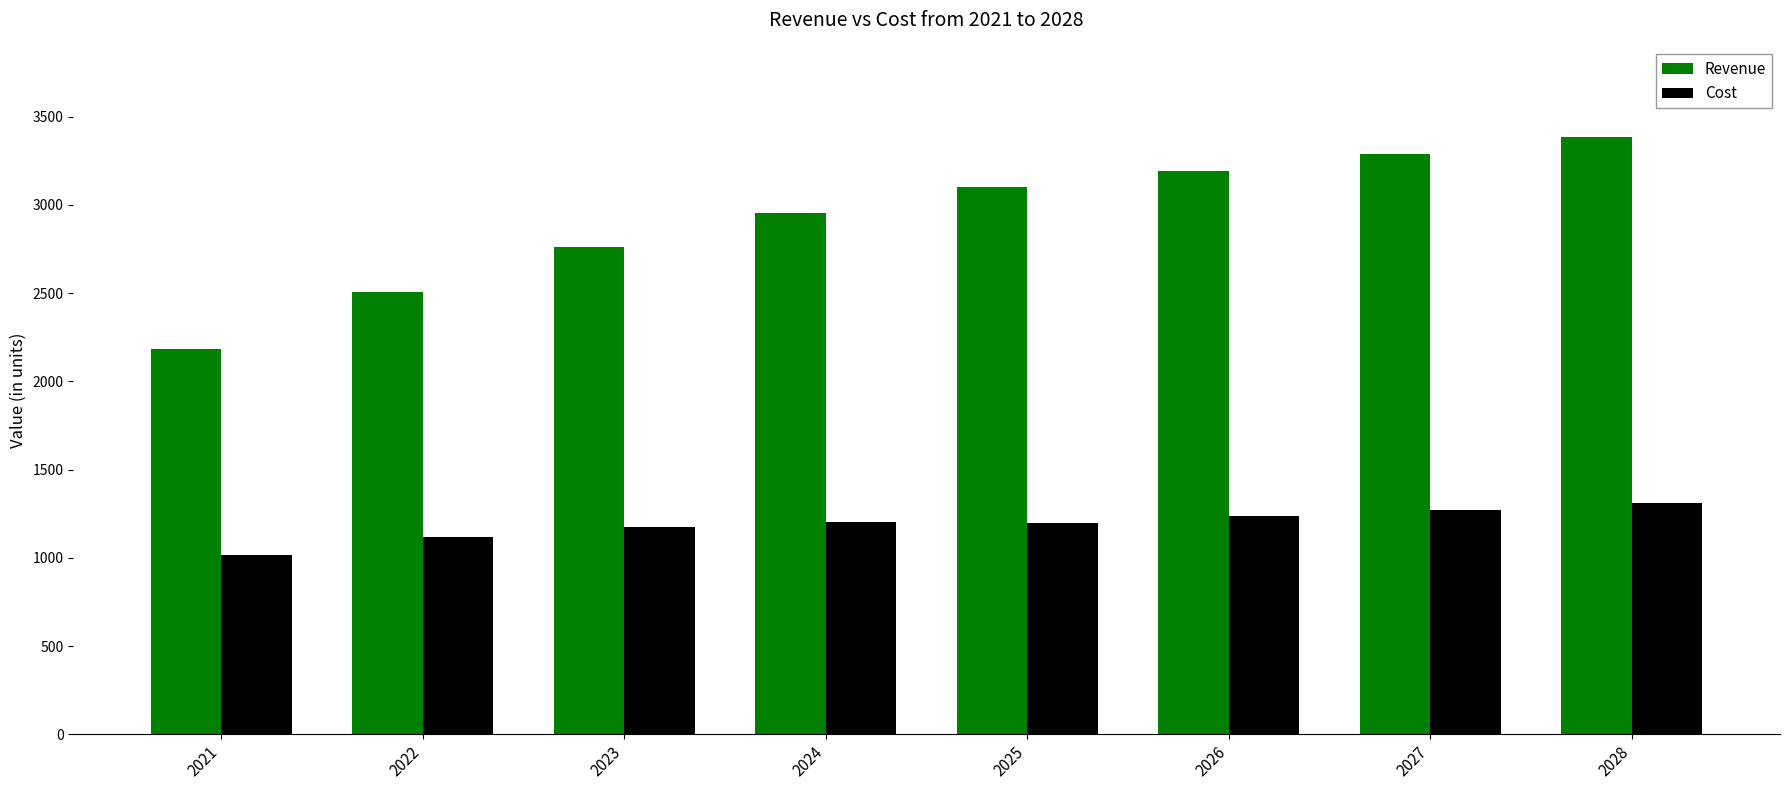

What is the total value across all series at 2023?

3936.4